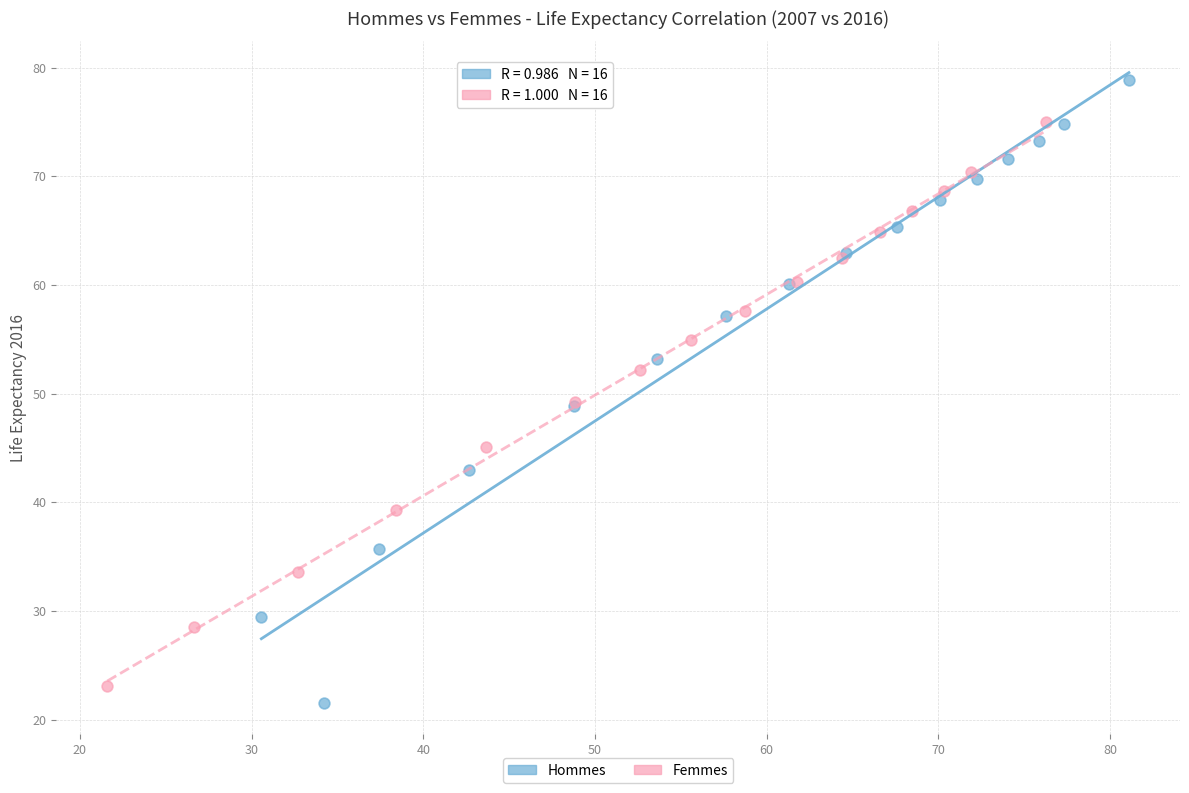

Which series has the largest Y range (max minus min)?

Hommes